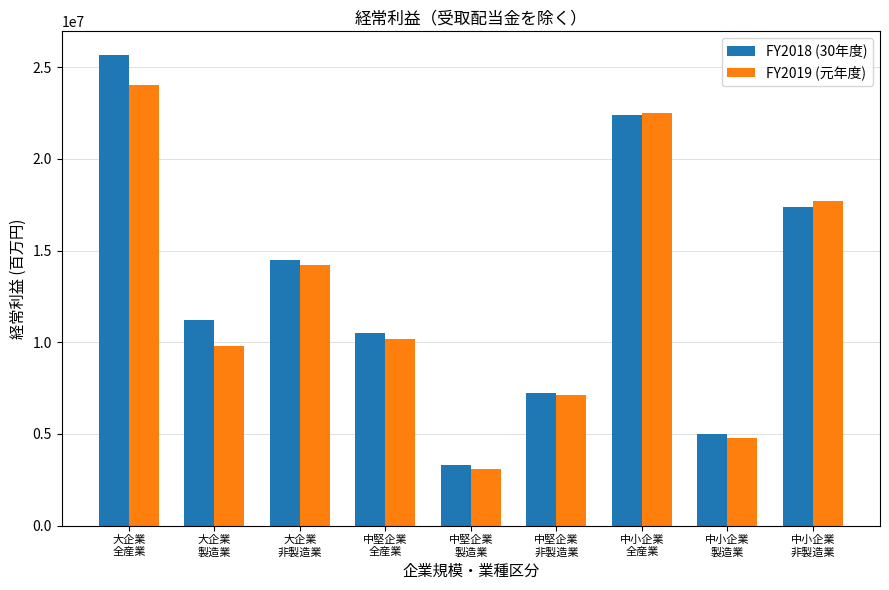

Which series changed the most between 大企業
全産業 and 大企業
製造業?

FY2018 (30年度)